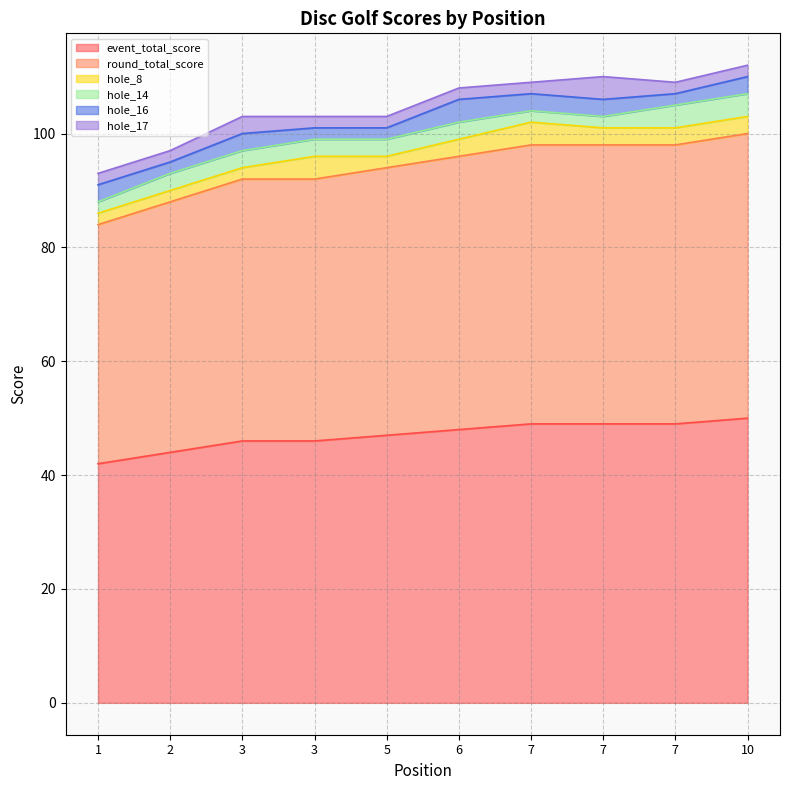

What is the maximum value for hole_8?

4